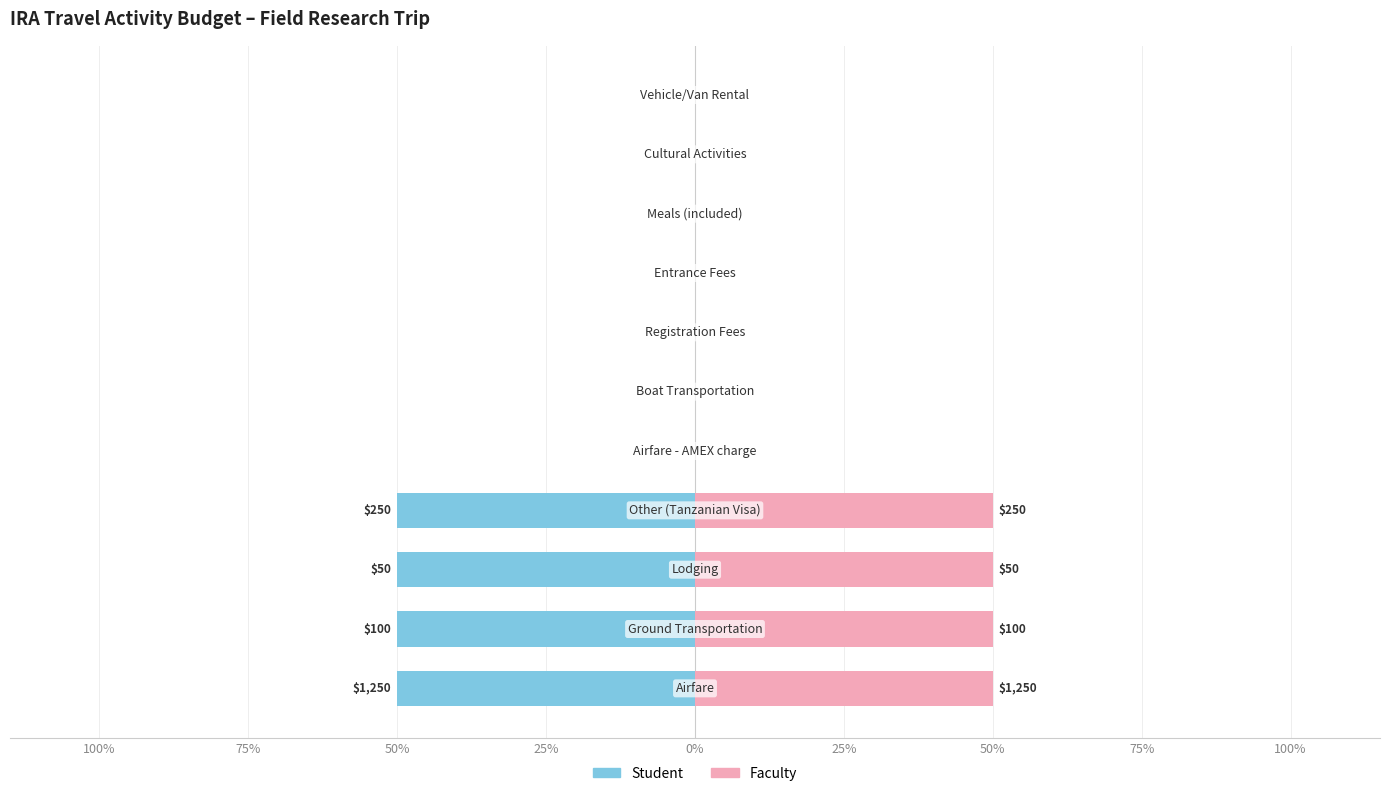

How many data points does each series have?

11